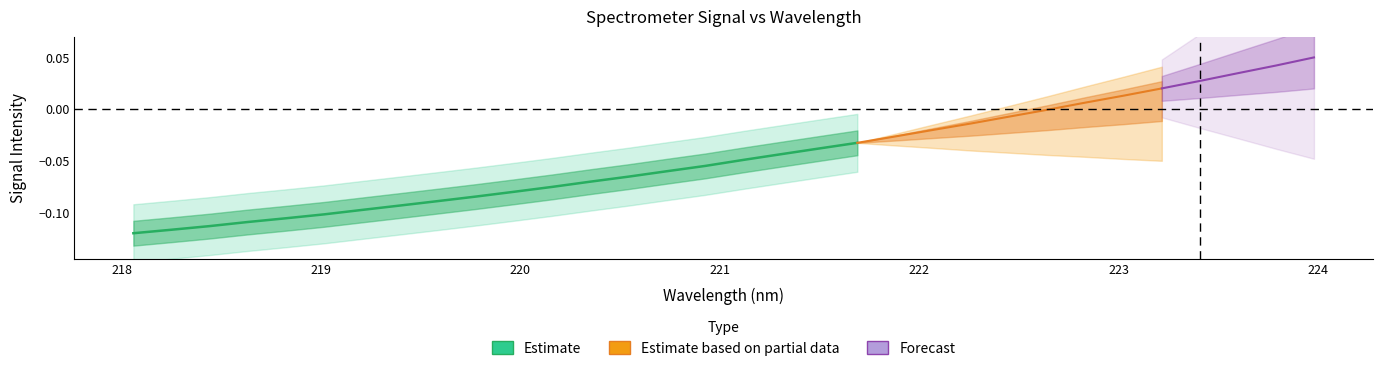

What is the value of the 6th point from the left?

-0.1